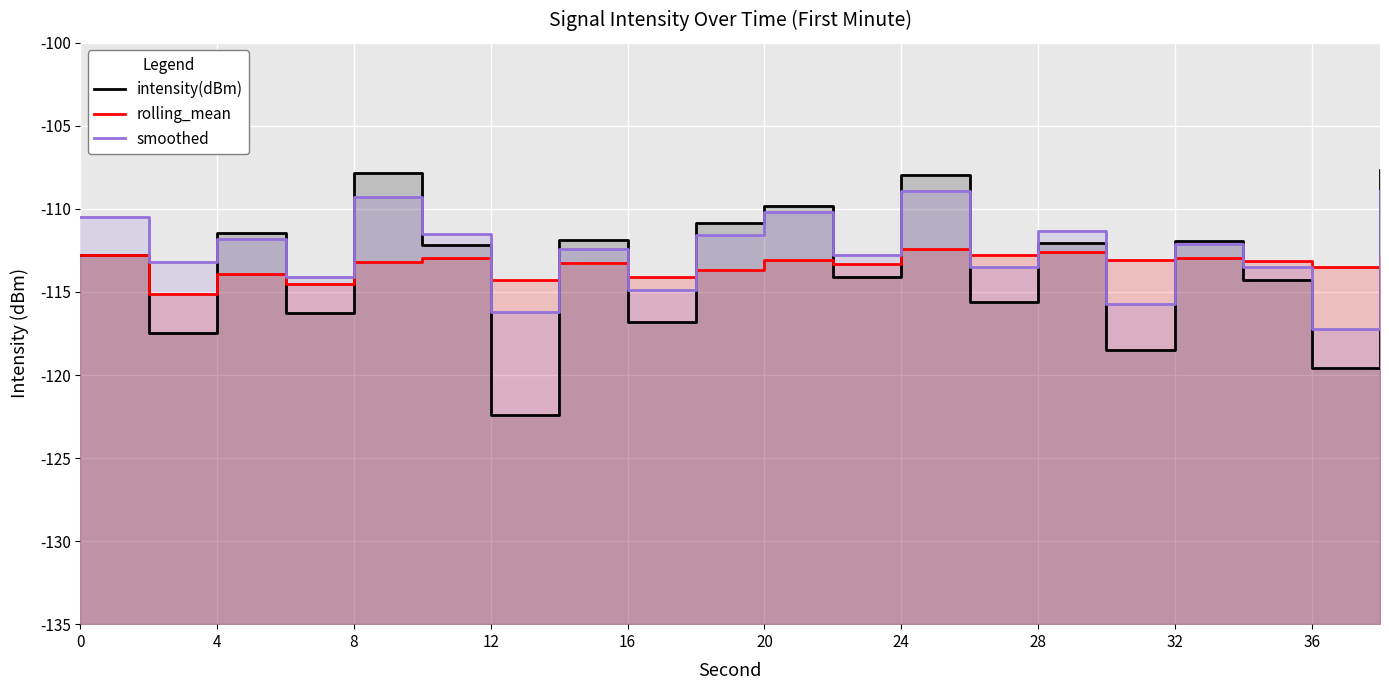

Is the value of smoothed at 19 greater than the value of intensity(dBm) at 19?

No